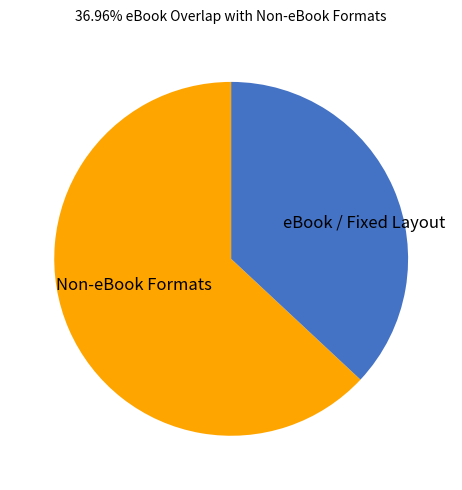

How many slices are in this pie chart?

2